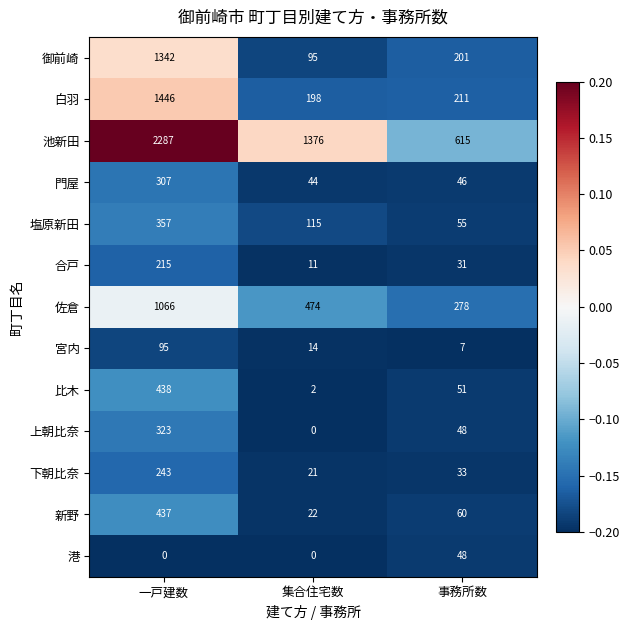

What is the spread (max minus min) of values at 集合住宅数?

1376